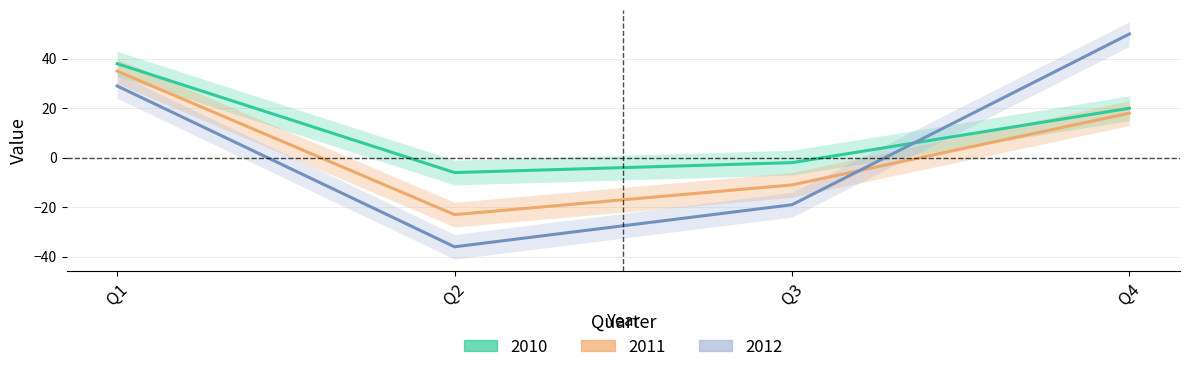

What is the total value across all series at Q4?

88